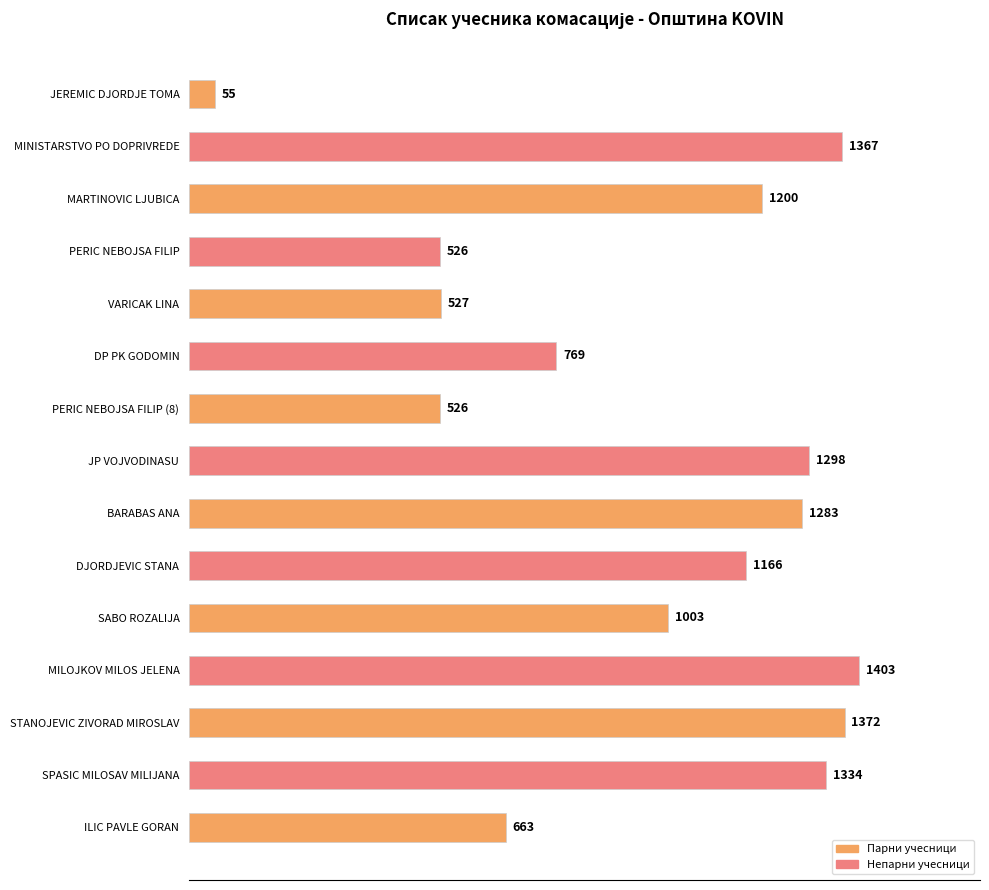

At which label is the value closest to 729?

DP PK GODOMIN